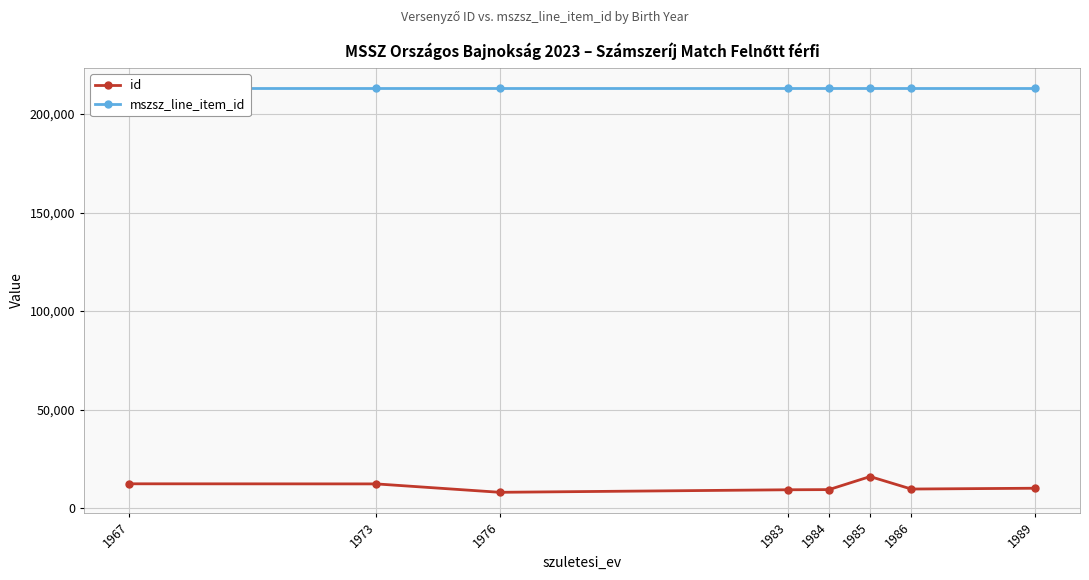

Read the id value at 1989, to the nearest 10.

10070